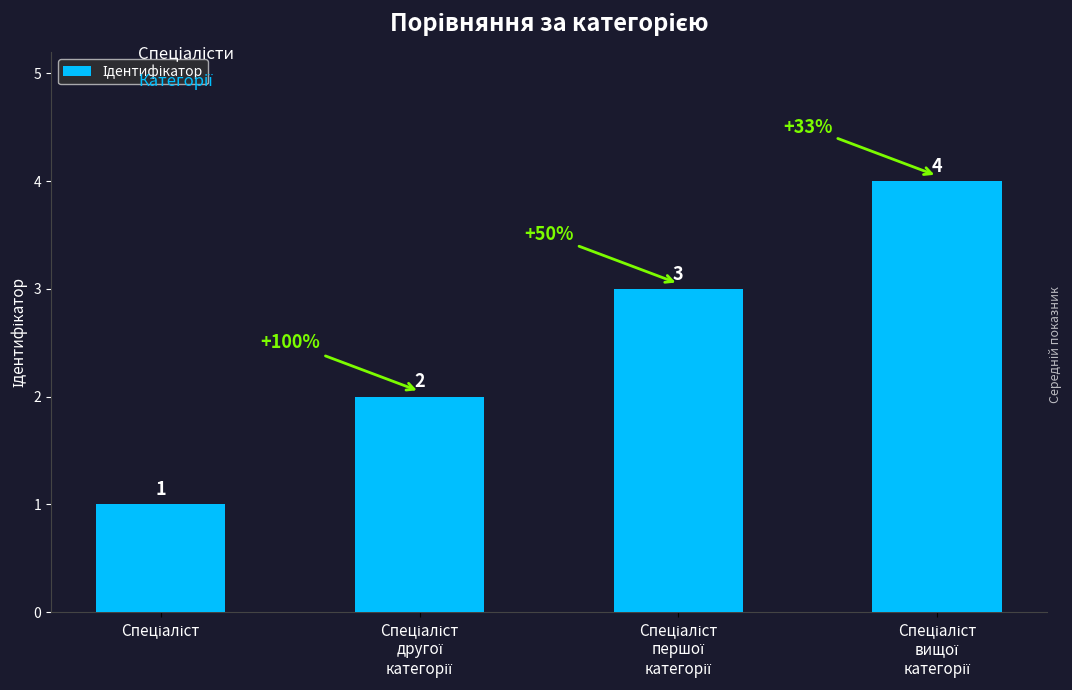

What is the value of the 2nd bar from the left?

2